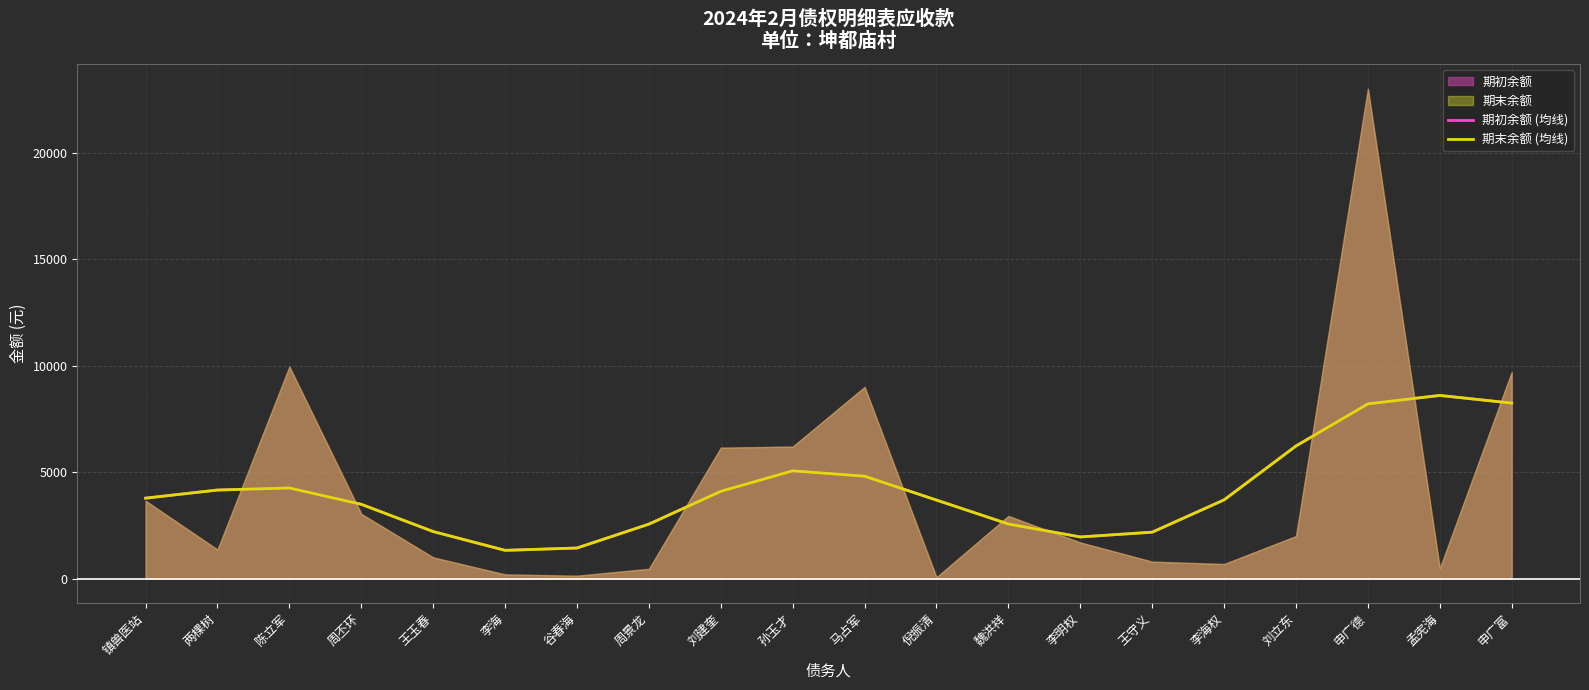

At which label is 期初余额 (均线) closest to 4964?

孙玉才